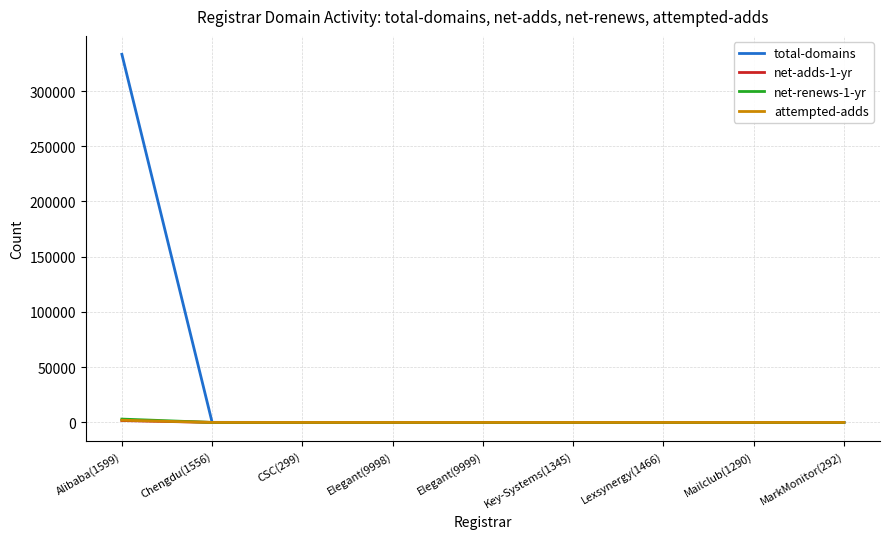

At which category is the sum across all series the highest?

Alibaba(1599)